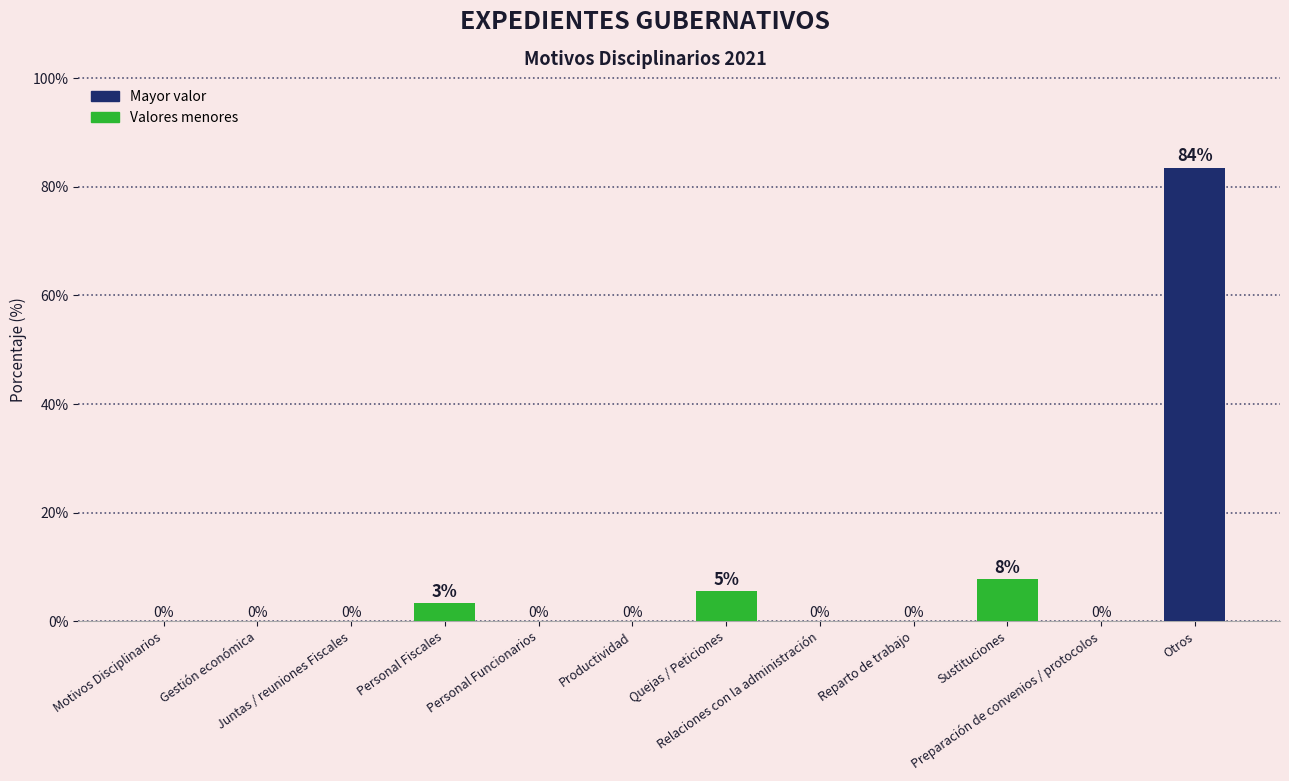

What is the difference between the values at Productividad and Otros?

83.5